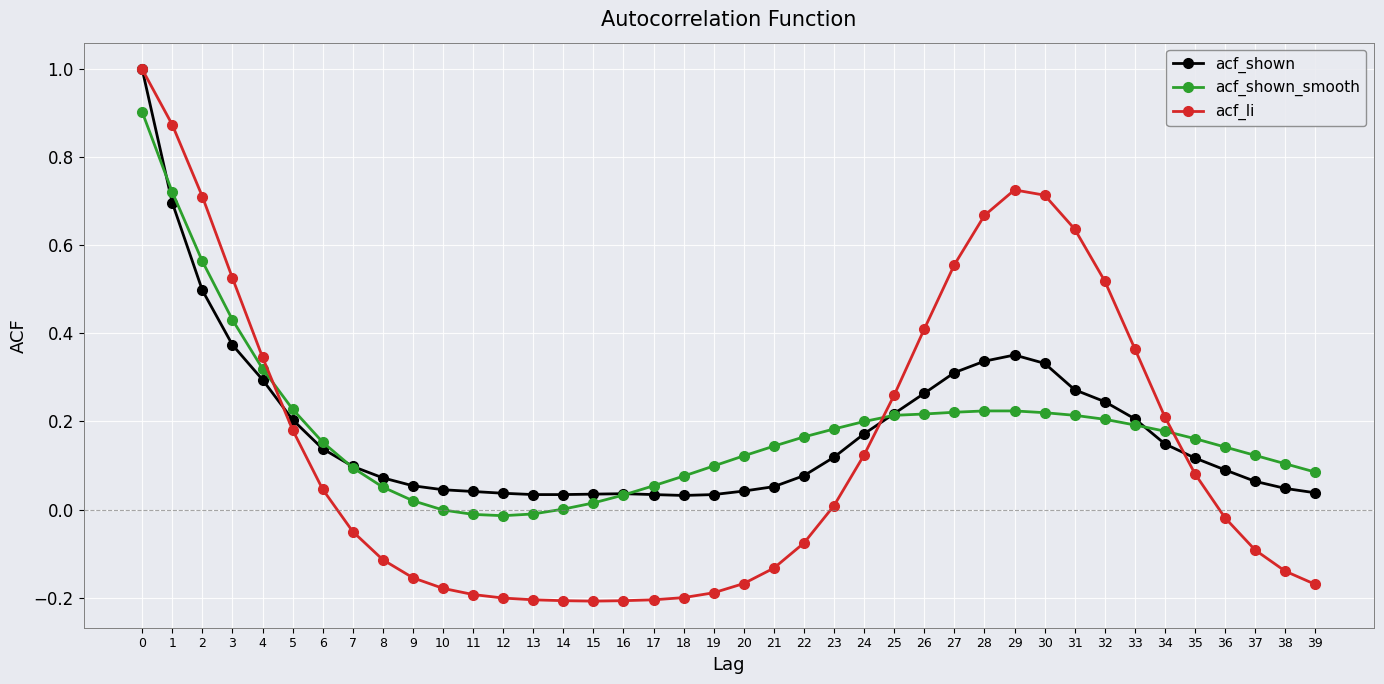

At 28, list the series in order from largest to smallest.

acf_li, acf_shown, acf_shown_smooth